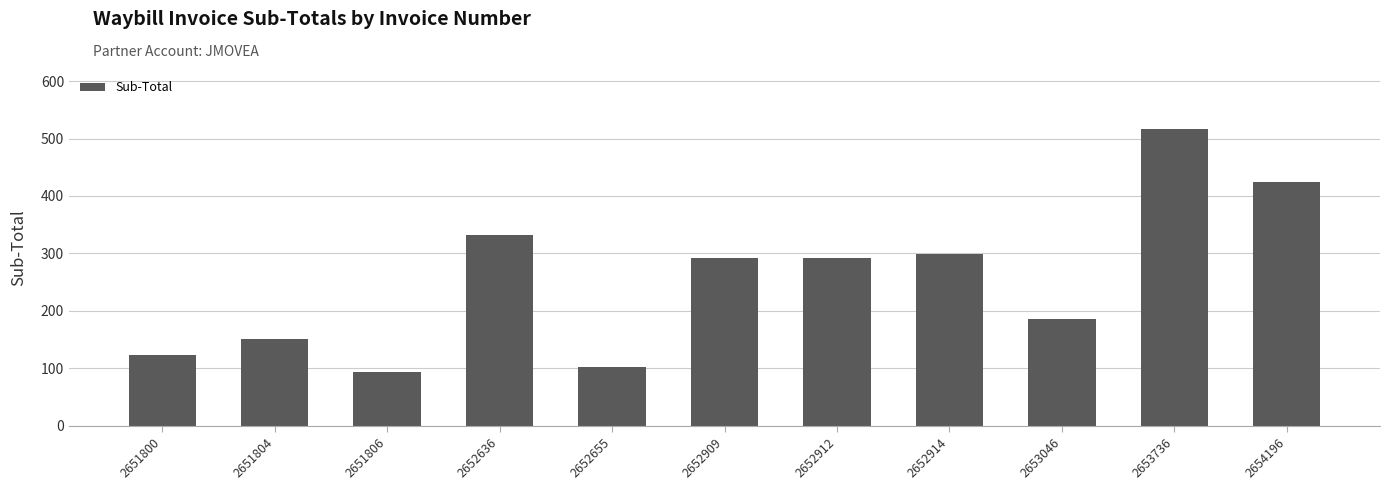

How many data points are less than 291?

5